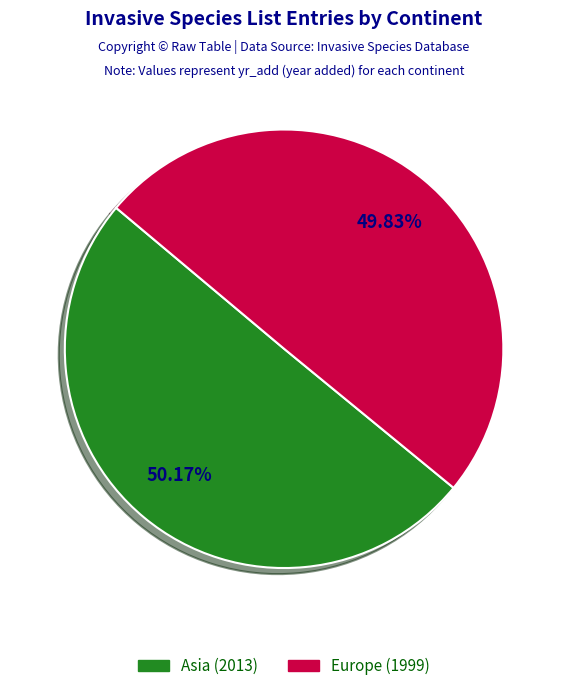

To the nearest percent, what portion does Europe represent?

50%